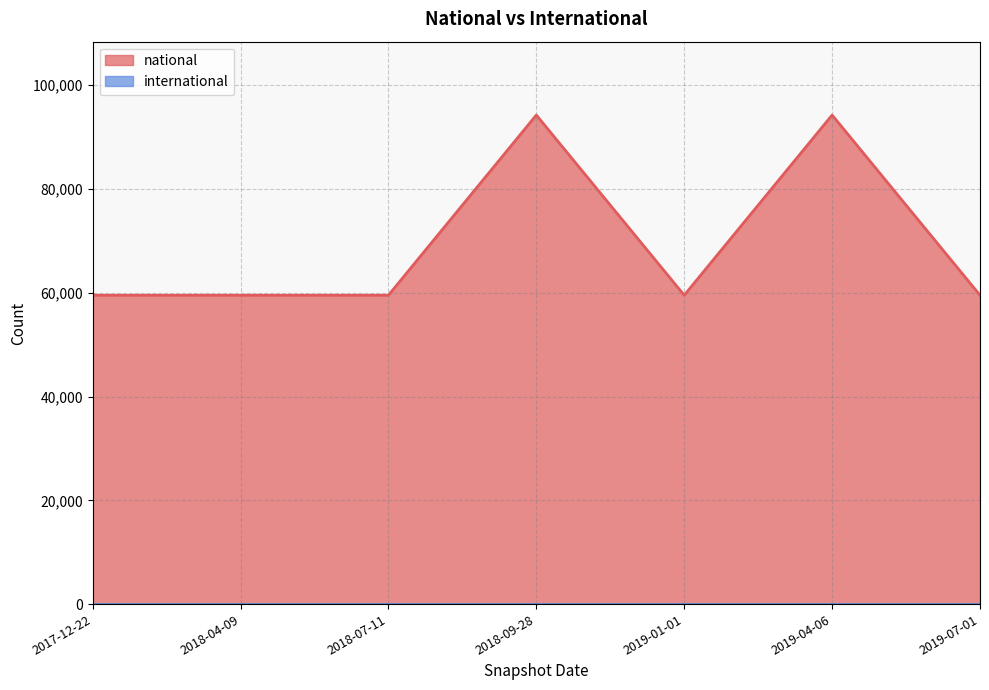

Does the chart have visible grid lines?

Yes